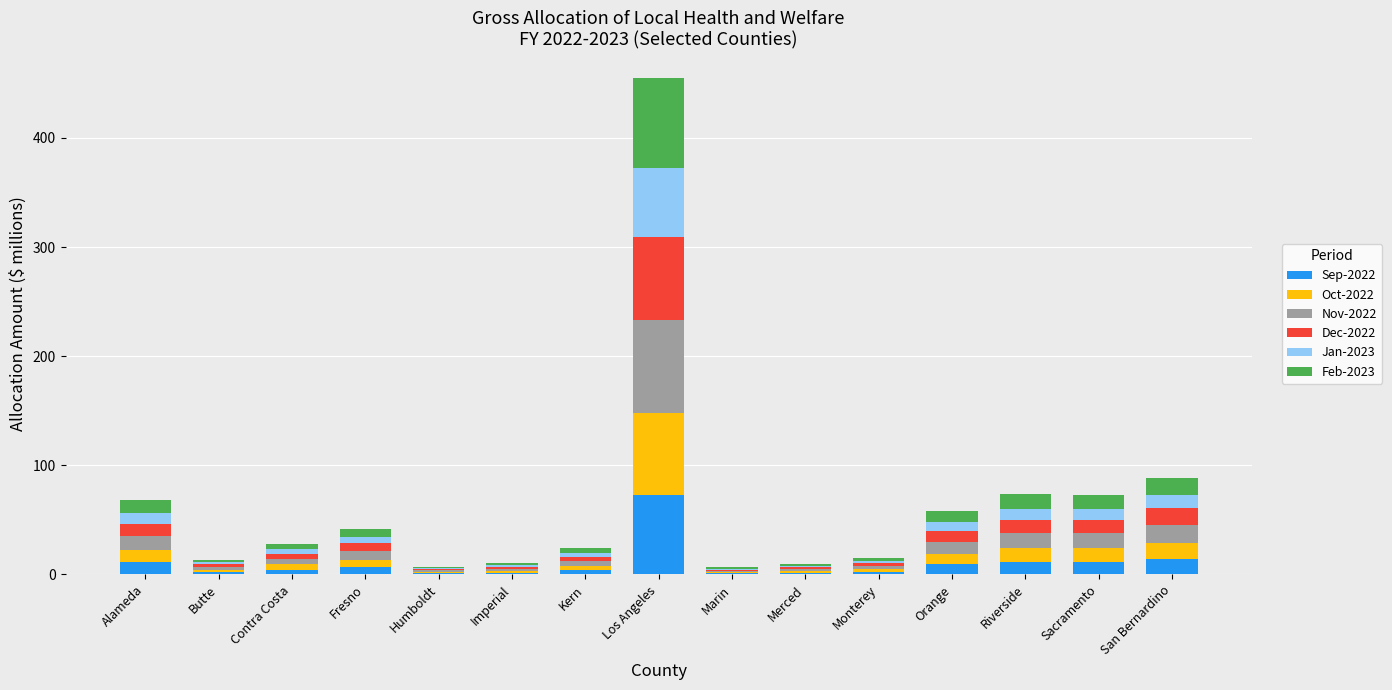

At which category is the sum across all series the highest?

Los Angeles